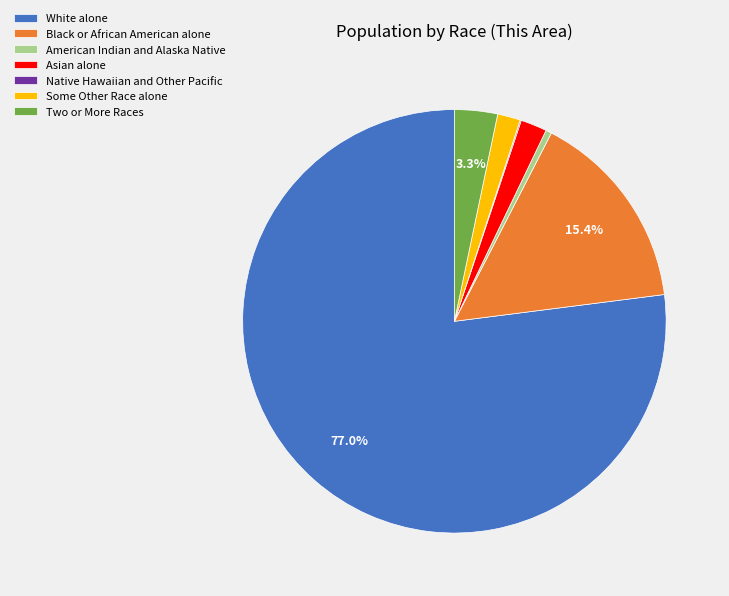

Do Some Other Race alone and Asian alone together represent more than half of the pie?

No